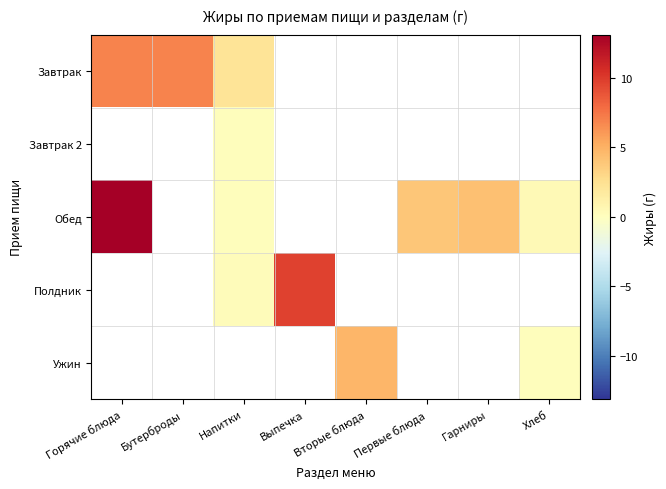

At which label does Обед reach its minimum?

Напитки